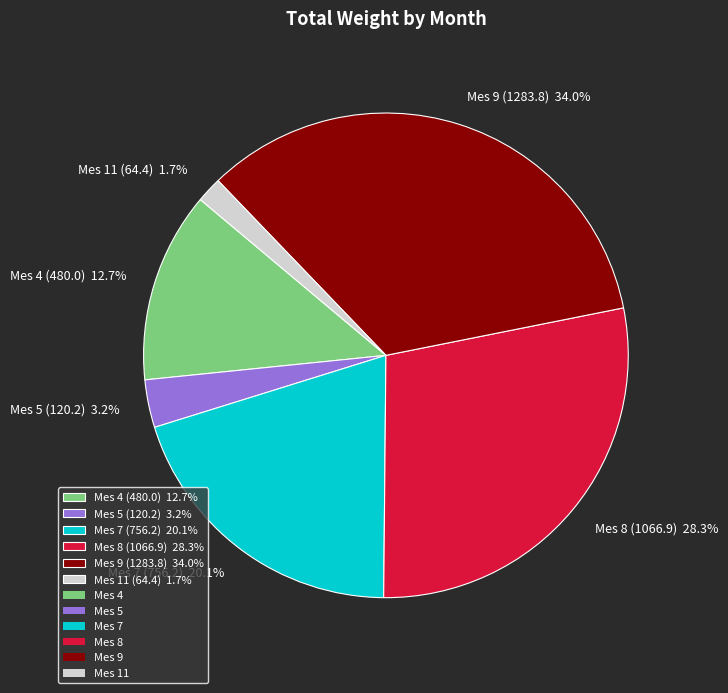

Does any single category account for the majority?

No